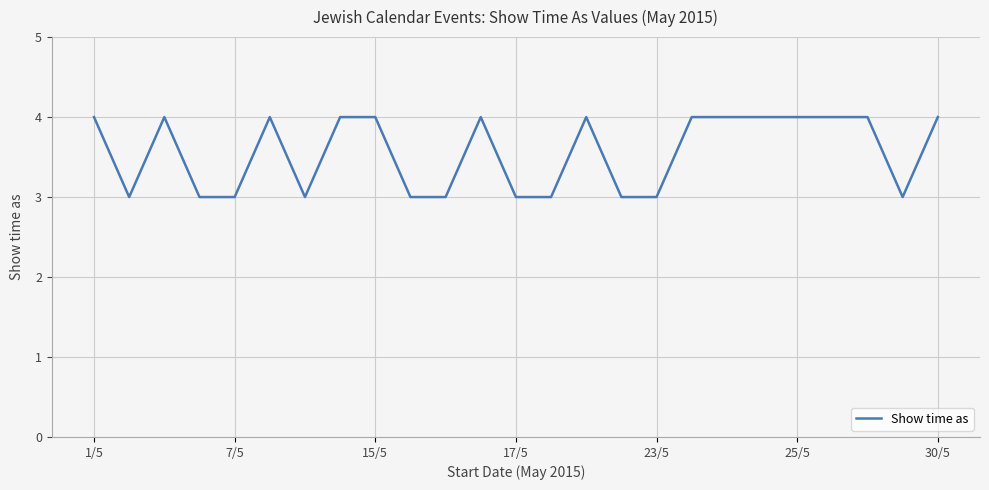

What is the greatest value displayed?

4